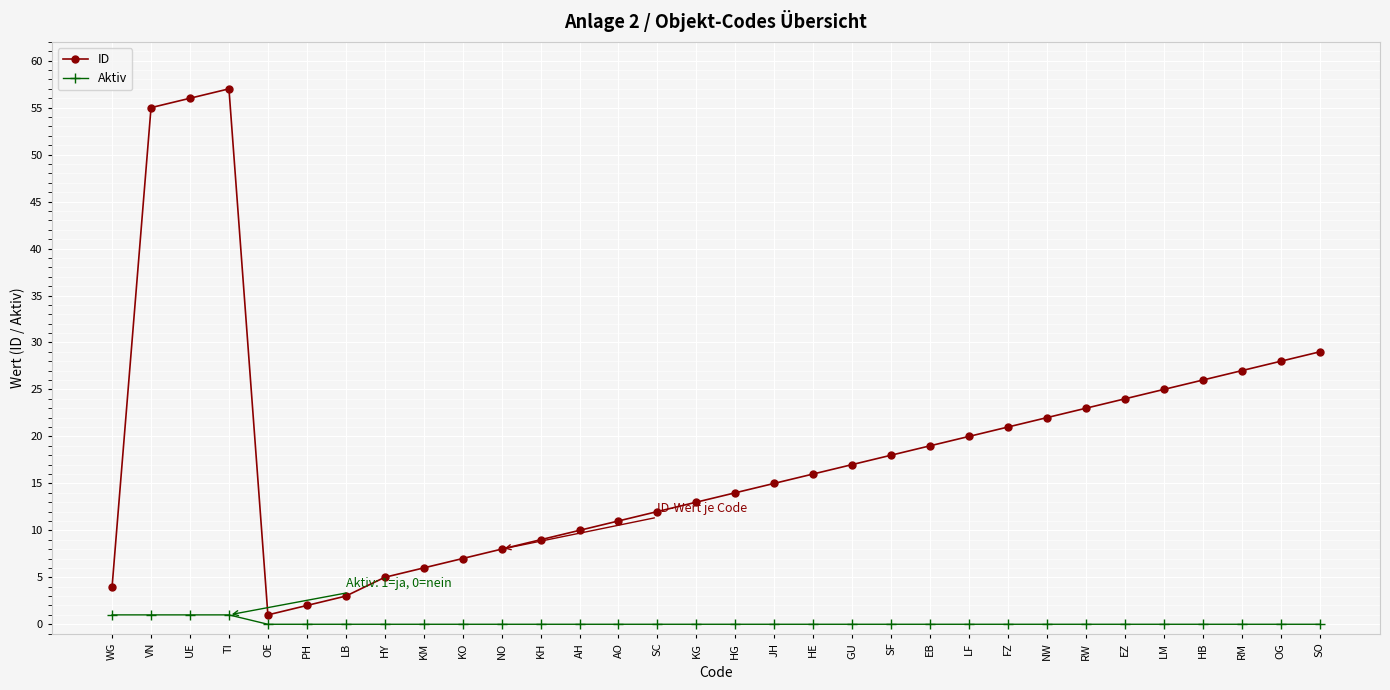

True or false: Aktiv has a value of 0 at OE.

True